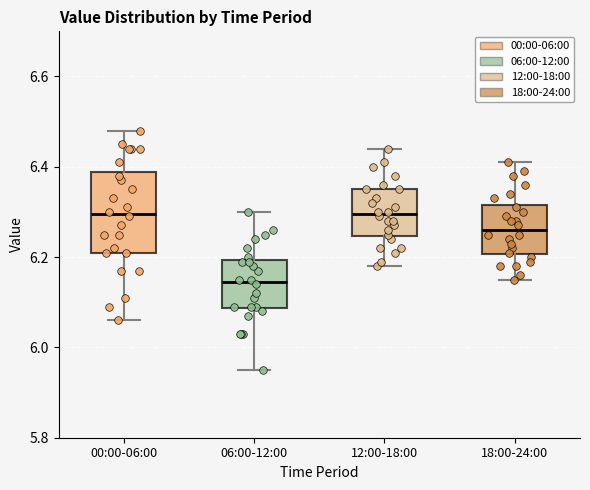

Reading left to right, read every box against the y-axis: the position of its median line, the range the box covers, and the ends of its whiskers. The values are not printed on the chart, so give them approximately, as read against the axis.

00:00-06:00: median 6.30, box 6.22 to 6.38, whiskers 6.06 to 6.48
06:00-12:00: median 6.14, box 6.08 to 6.20, whiskers 5.96 to 6.30
12:00-18:00: median 6.30, box 6.24 to 6.36, whiskers 6.18 to 6.44
18:00-24:00: median 6.26, box 6.20 to 6.32, whiskers 6.16 to 6.42